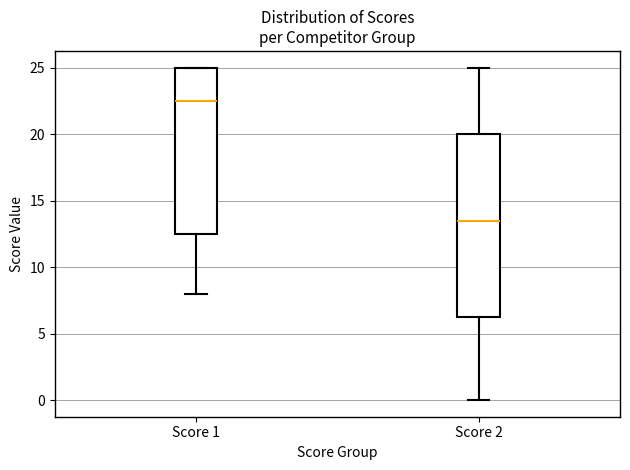

Reading left to right, transcribe this box plot: for each box, give where its median line is, the range the box spans, and where its two whiskers end, as read against the y-axis. The values are not printed on the chart, so give them approximately, as read against the axis.

Score 1: median 22.5, box 12.5 to 25.0, whiskers 8.0 to 25.0
Score 2: median 13.5, box 6.5 to 20.0, whiskers 0.0 to 25.0